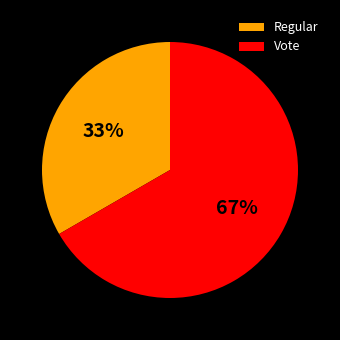

To the nearest percent, what is the combined percentage of Vote and Regular?

100%